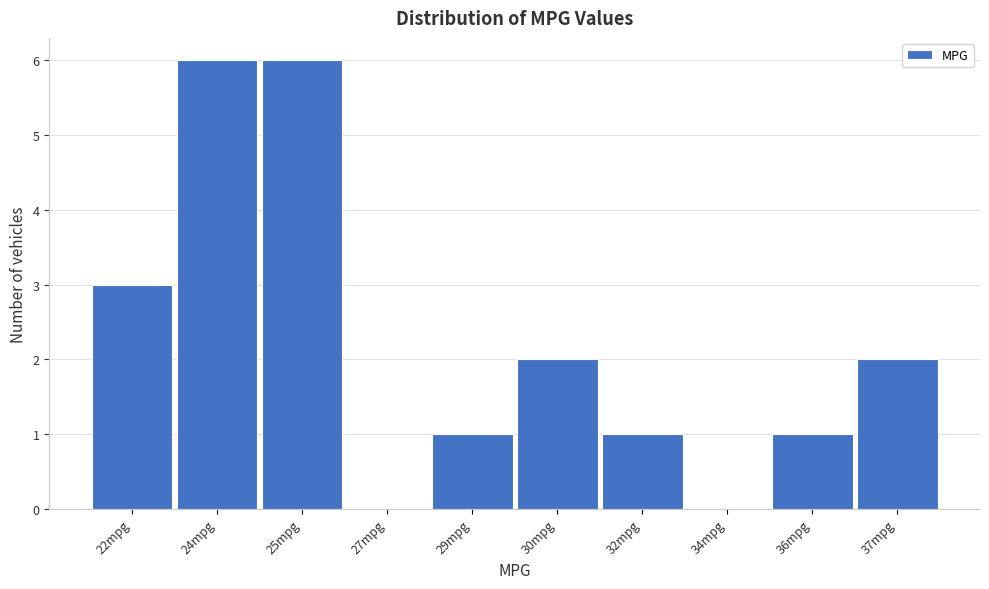

Reading right to left, what are all the values shown in this chart?

37mpg=2	36mpg=1	34mpg=0	32mpg=1	30mpg=2	29mpg=1	27mpg=0	25mpg=6	24mpg=6	22mpg=3